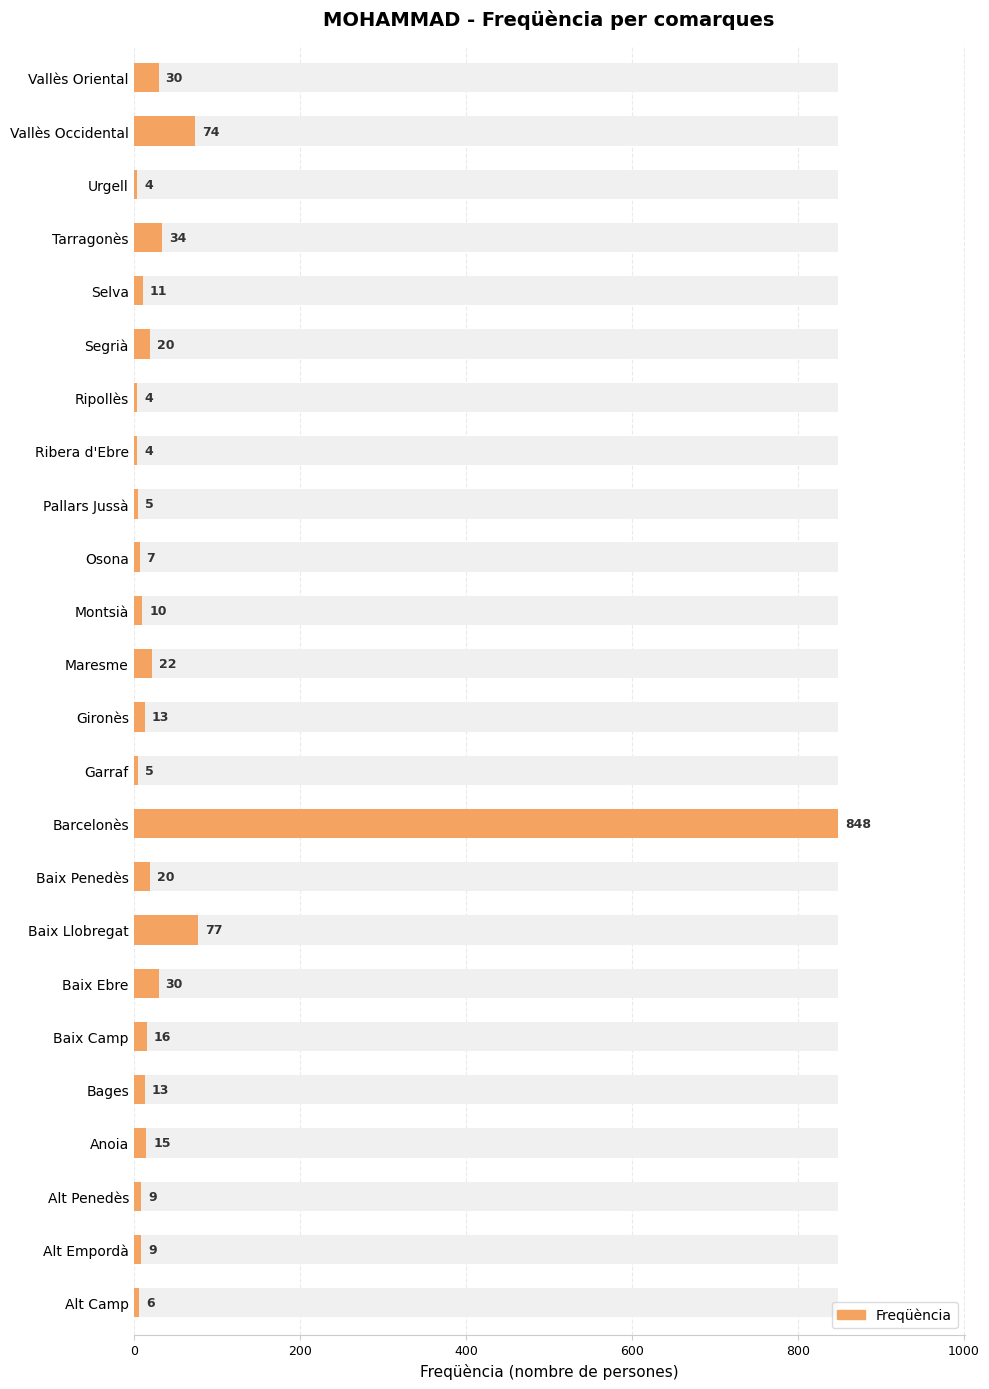

What is the maximum value shown in the chart?

848